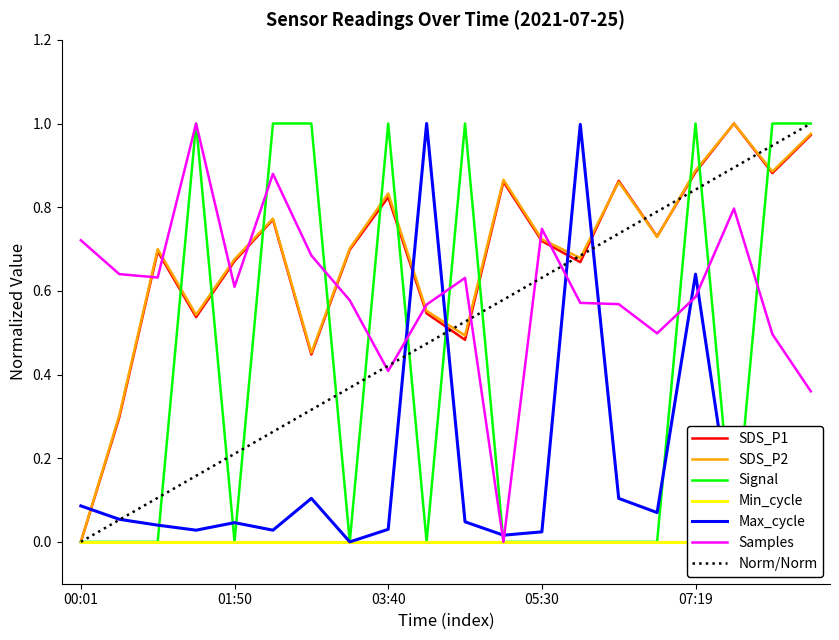

What position from the left is 04:08?

10